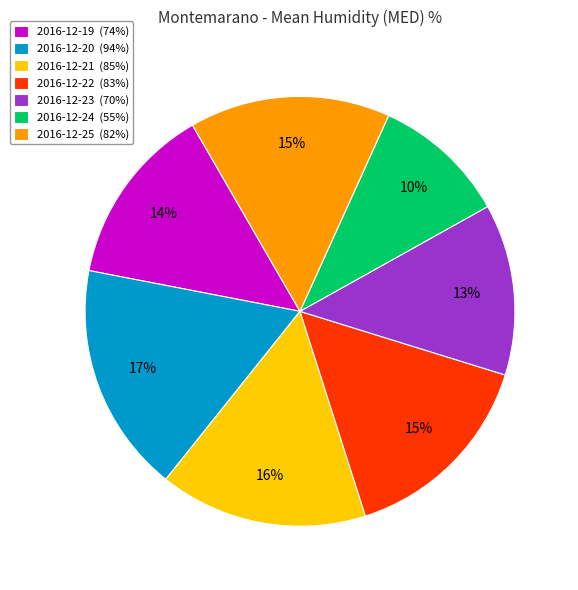

Combined, do 2016-12-23 (70%) and 2016-12-24 (55%) account for over 50%?

No